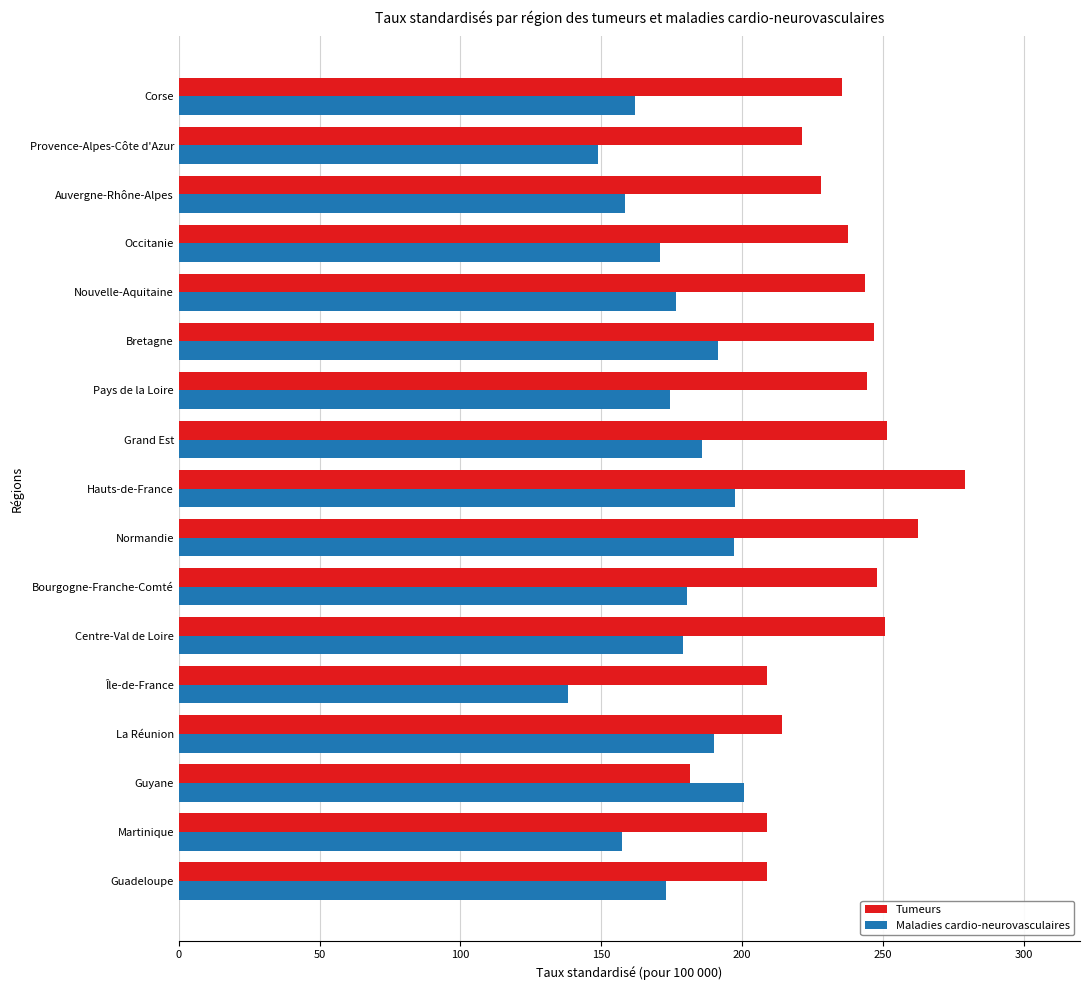

What is the average value of the Maladies cardio-neurovasculaires series?

175.4